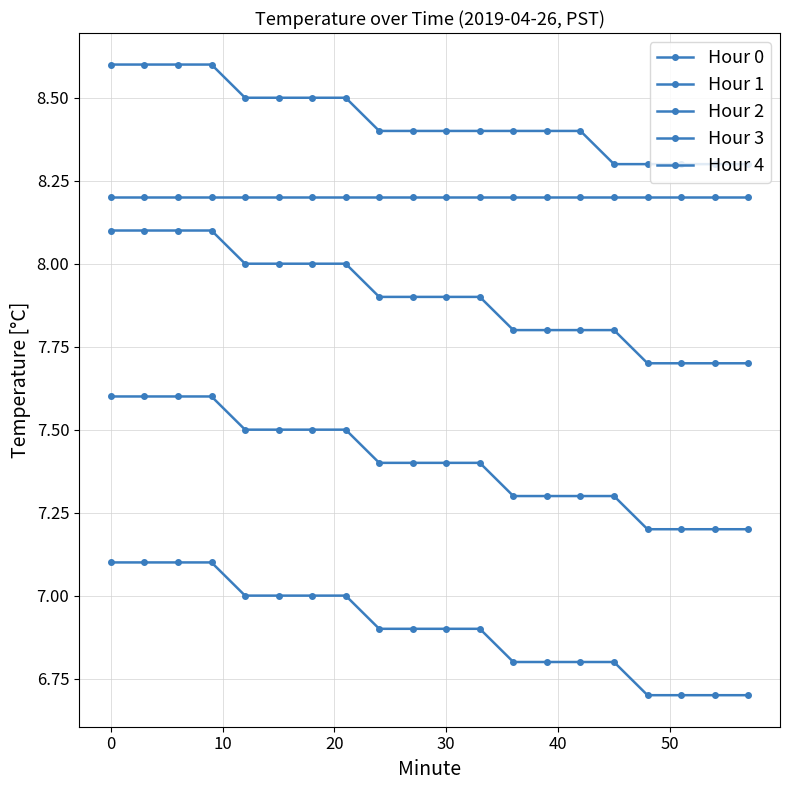

Is this an area chart (filled region under the line)?

No